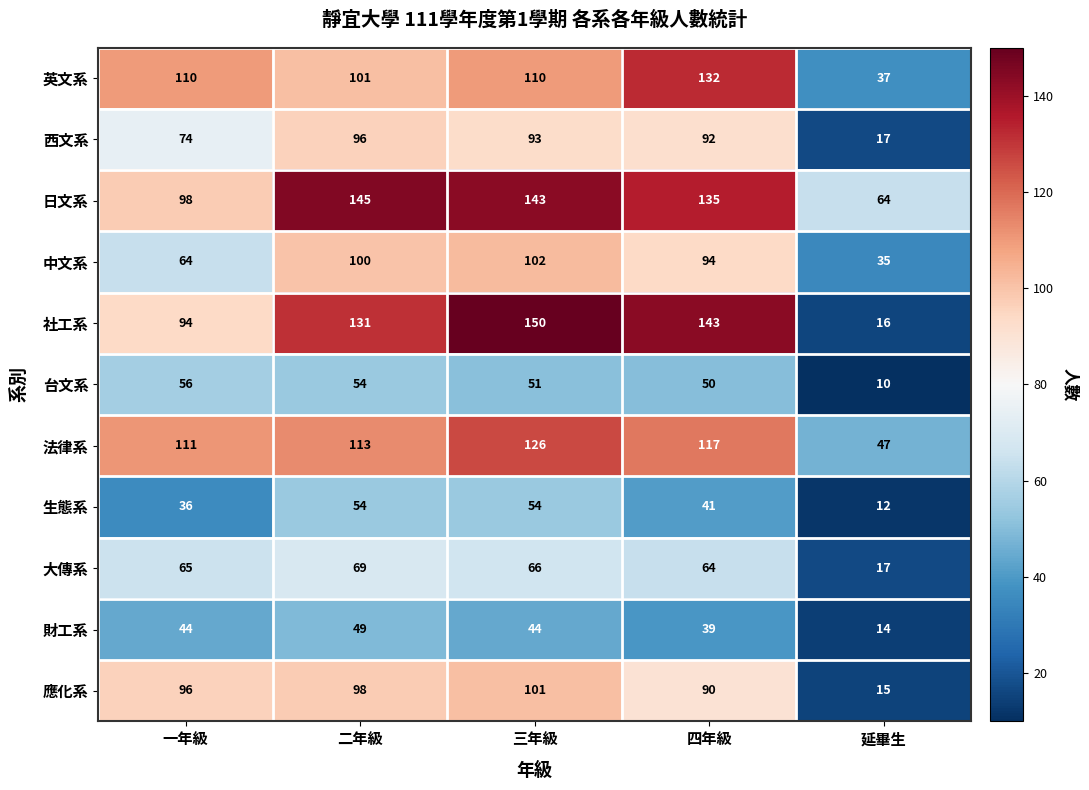

Which label corresponds to the smallest value in the chart?

延畢生